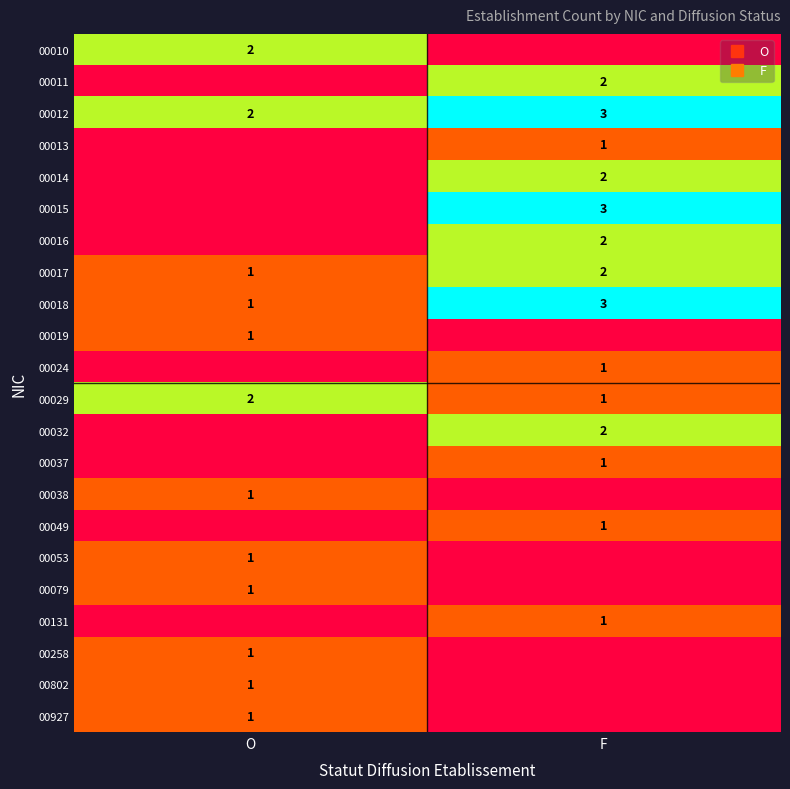

What is the sum of all 00015 values?

3